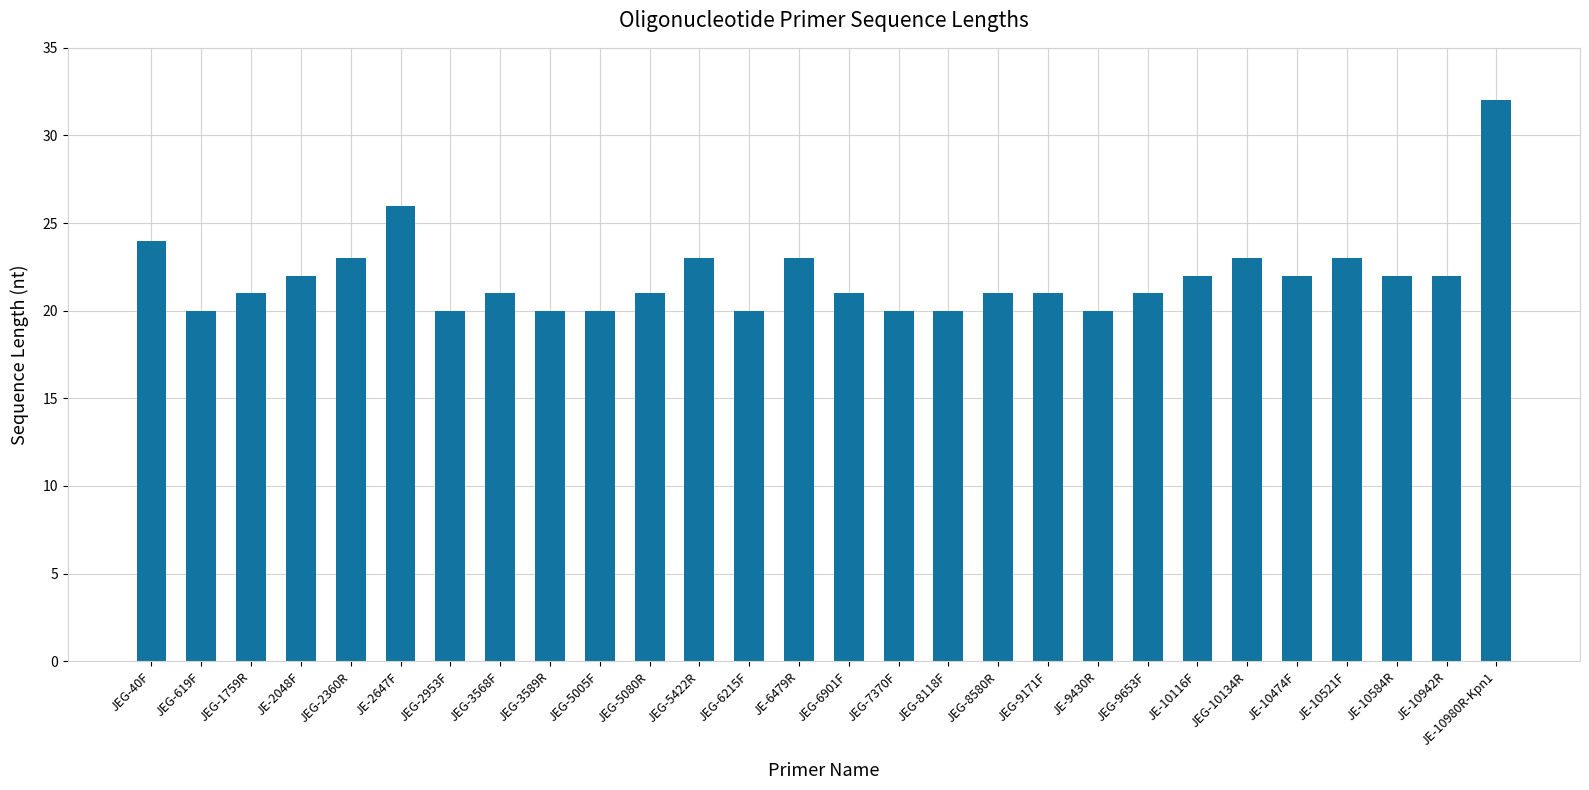

Is it true that the value at JEG-3568F is 21?

True